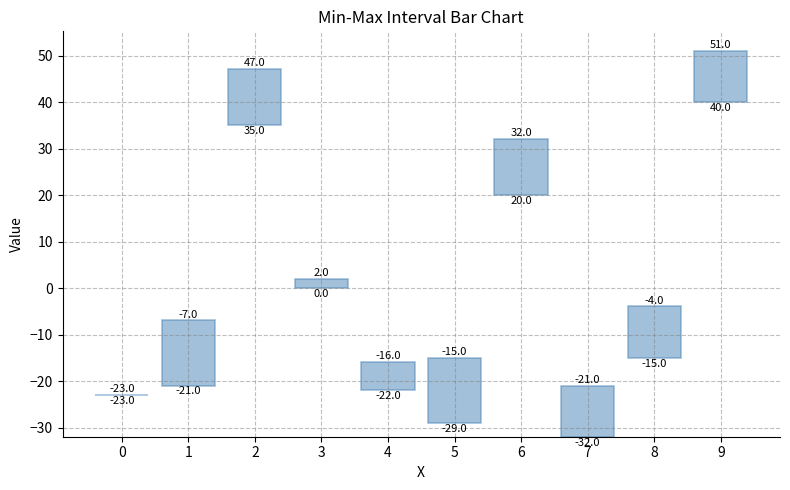

List the labels in order of value, largest first.

1, 5, 2, 6, 7, 8, 9, 4, 3, 0